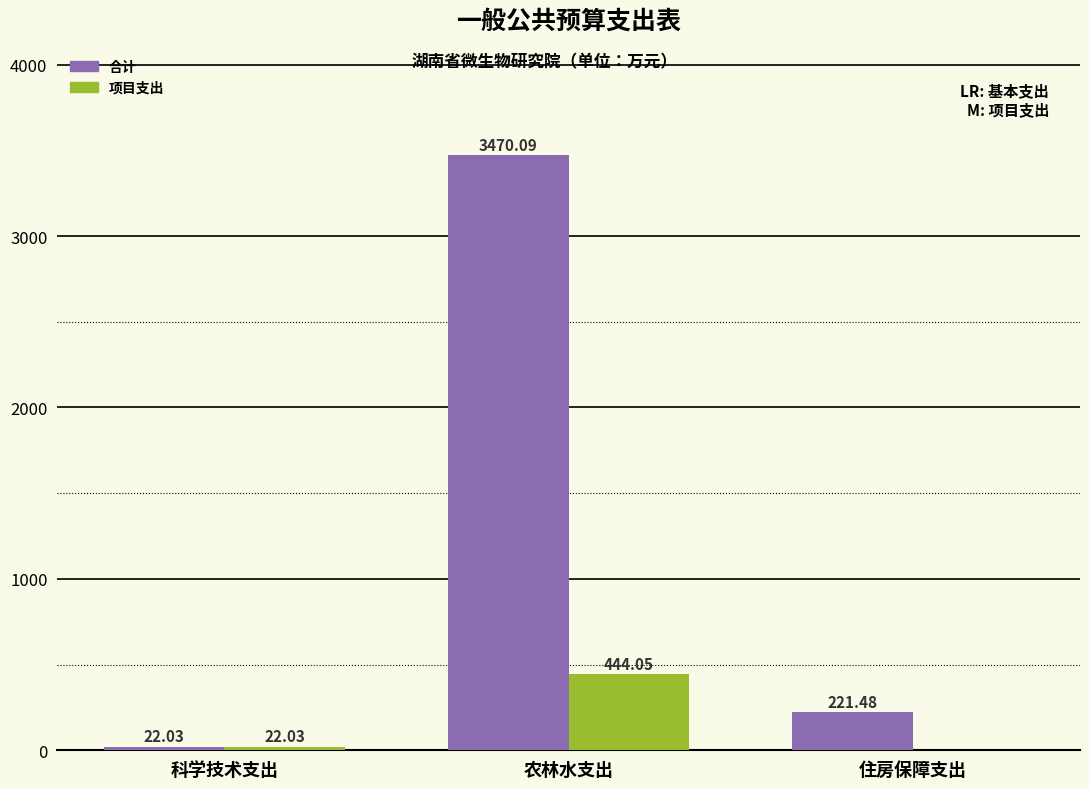

Reading left to right, transcribe all the data shown in this chart.

合计: 科学技术支出=22.0	农林水支出=3470.1	住房保障支出=221.5
项目支出: 科学技术支出=22.0	农林水支出=444.1	住房保障支出=0.0